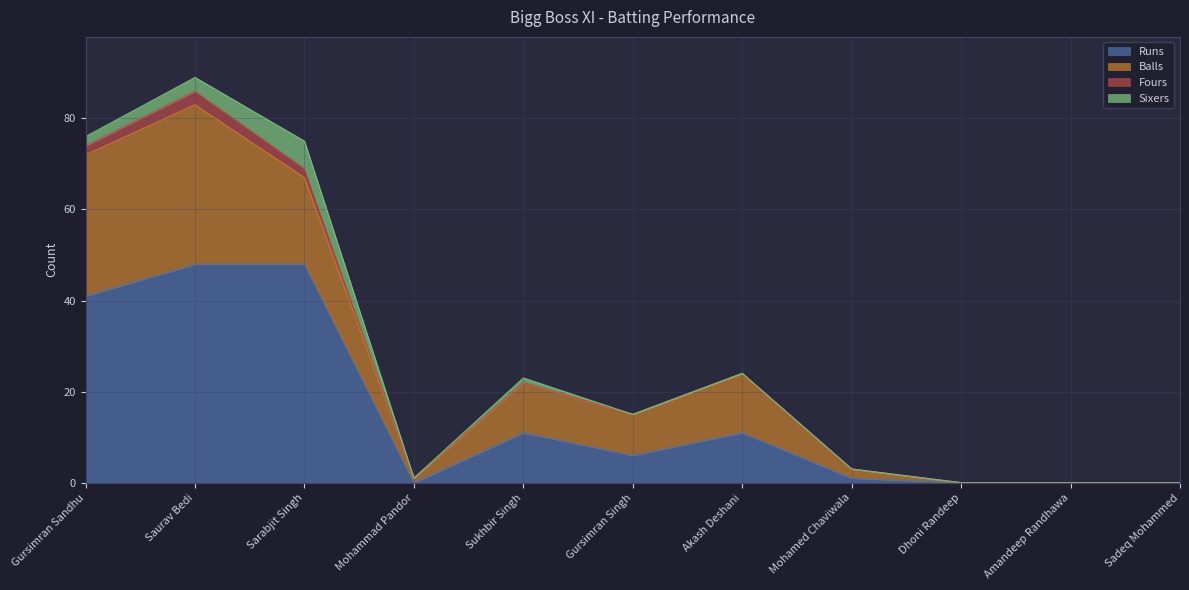

Rank the series by their maximum value, from highest to lowest.

Runs, Balls, Sixers, Fours